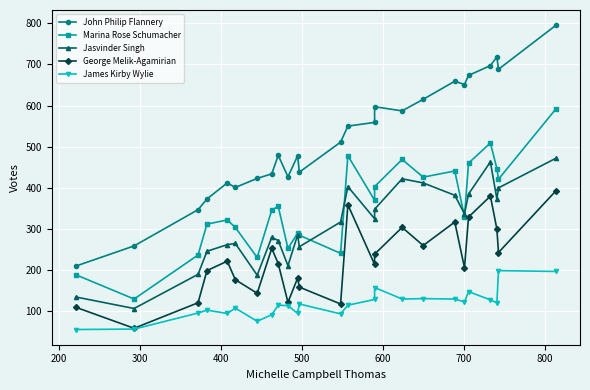

At how many categories does at least one series exceed 200?

25